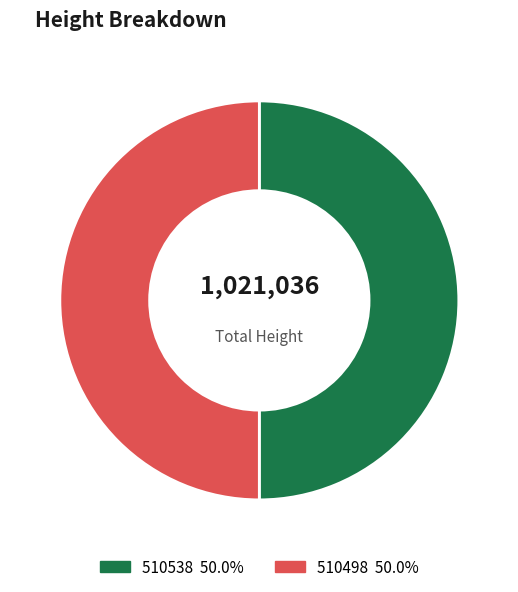

How many slices are in this pie chart?

2